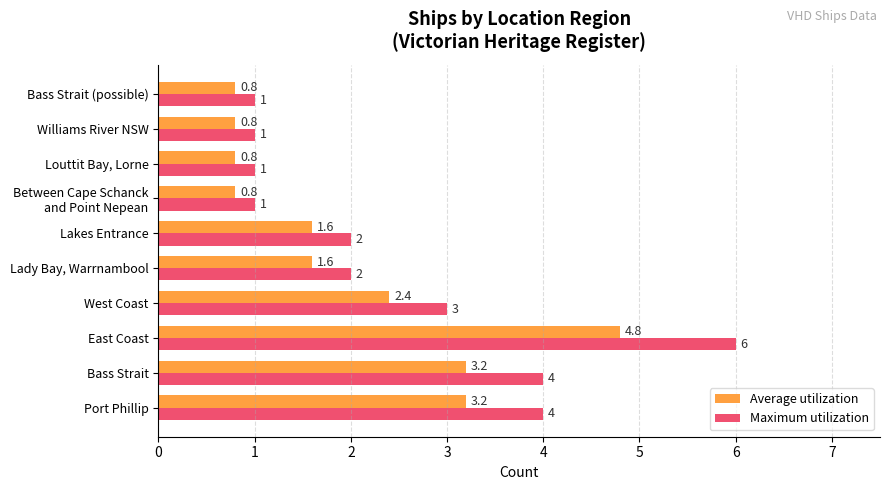

List the series in order of their peak value, highest first.

Maximum utilization, Average utilization